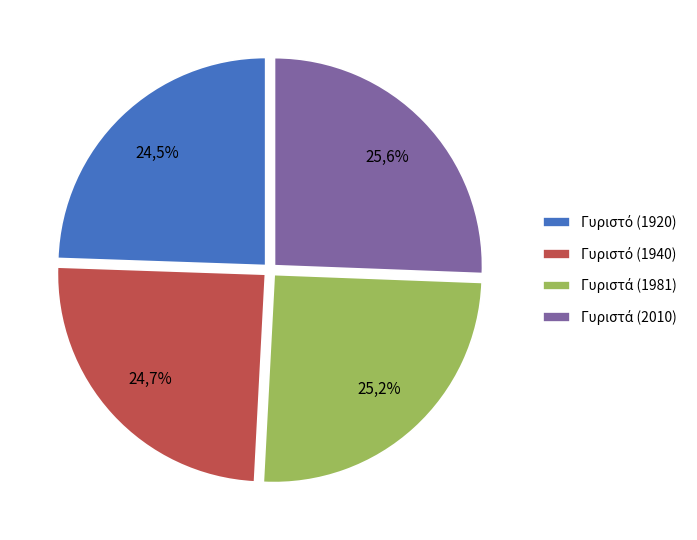

Is Γυριστό (1940) the majority of the pie?

No